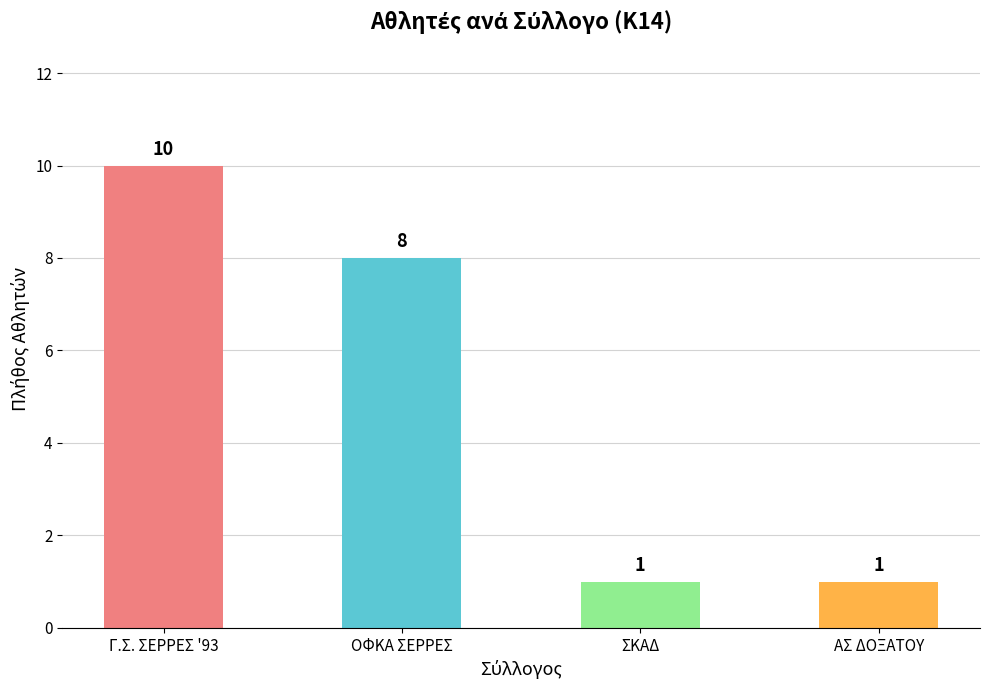

Are the bars grouped side by side (vs. stacked)?

No